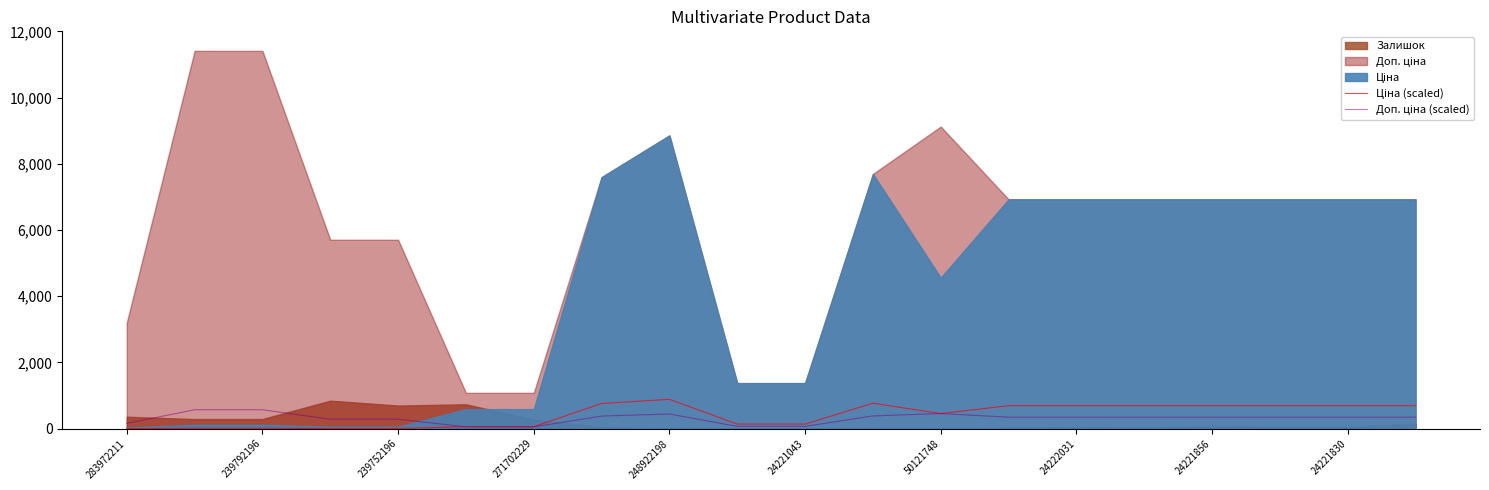

Which category has the highest value in the Доп. ціна (scaled) series?

239792196